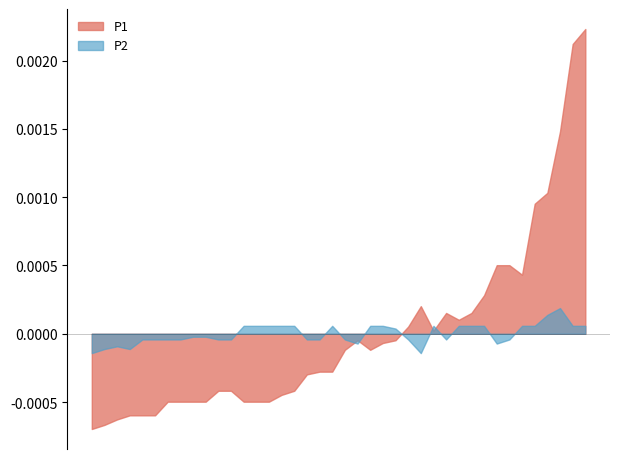

List the series in order of their peak value, highest first.

P1, P2